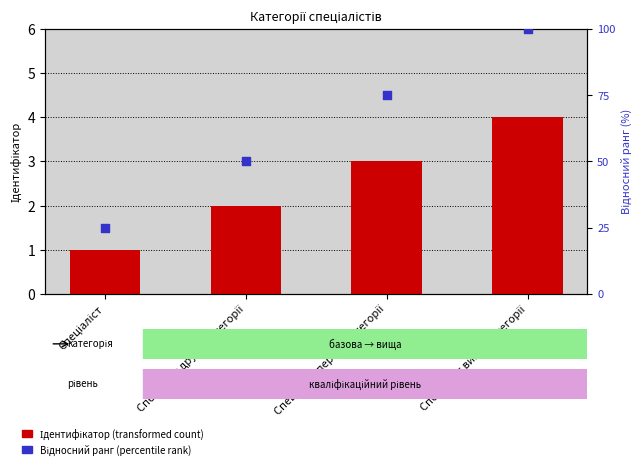

Which series reaches the minimum Y coordinate?

Ідентифікатор